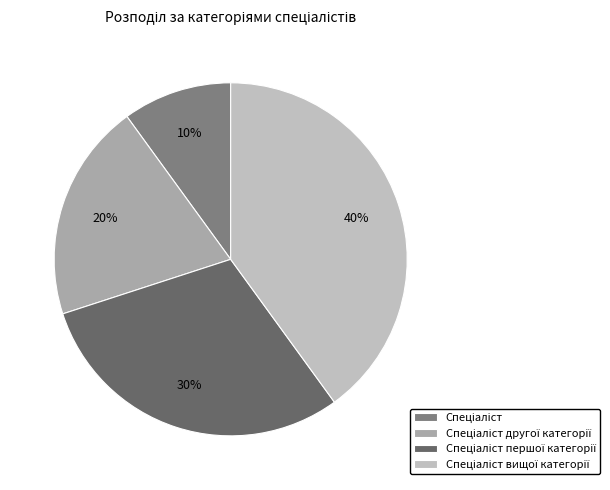

Does Спеціаліст другої категорії account for over 50% of the chart?

No